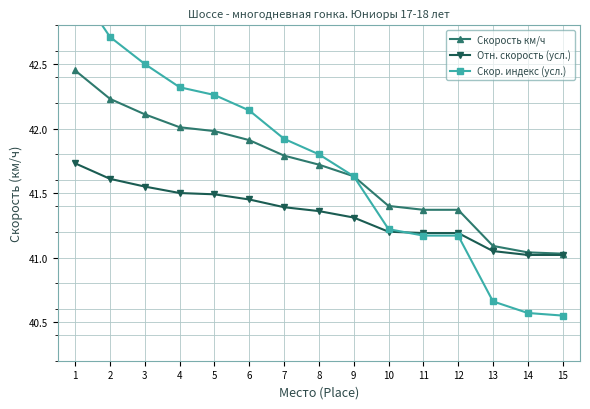

What is the smallest value displayed?

40.5